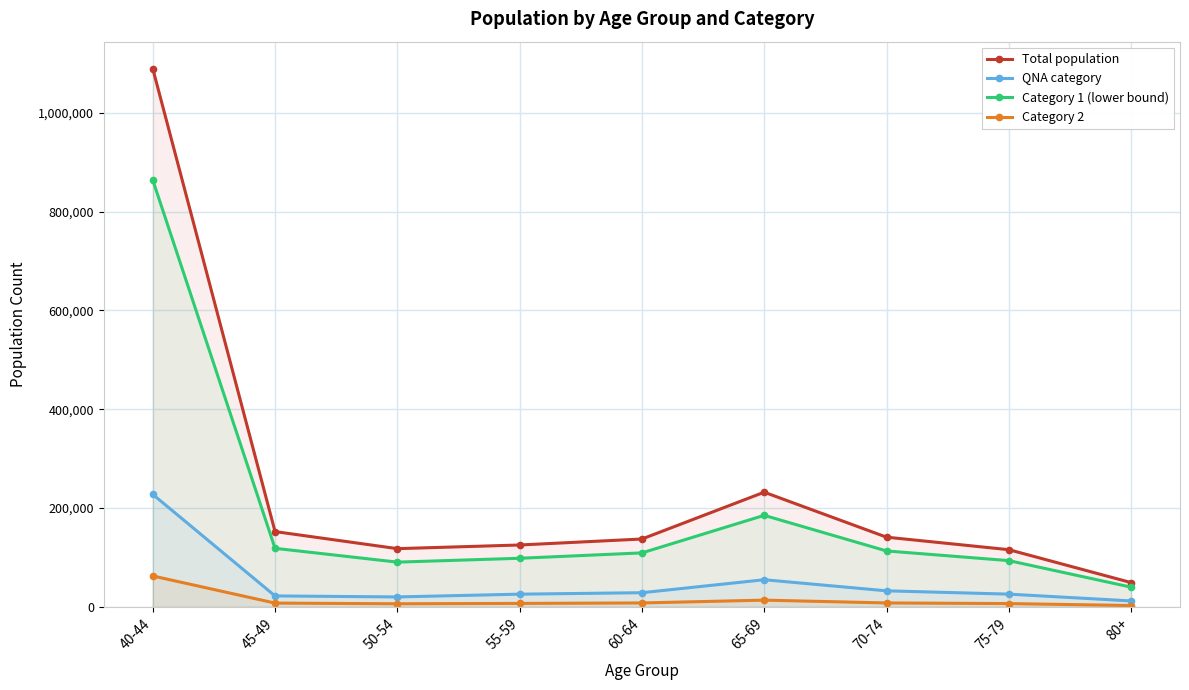

What are all the series names shown in the legend?

Total population, QNA category, Category 1 (lower bound), Category 2